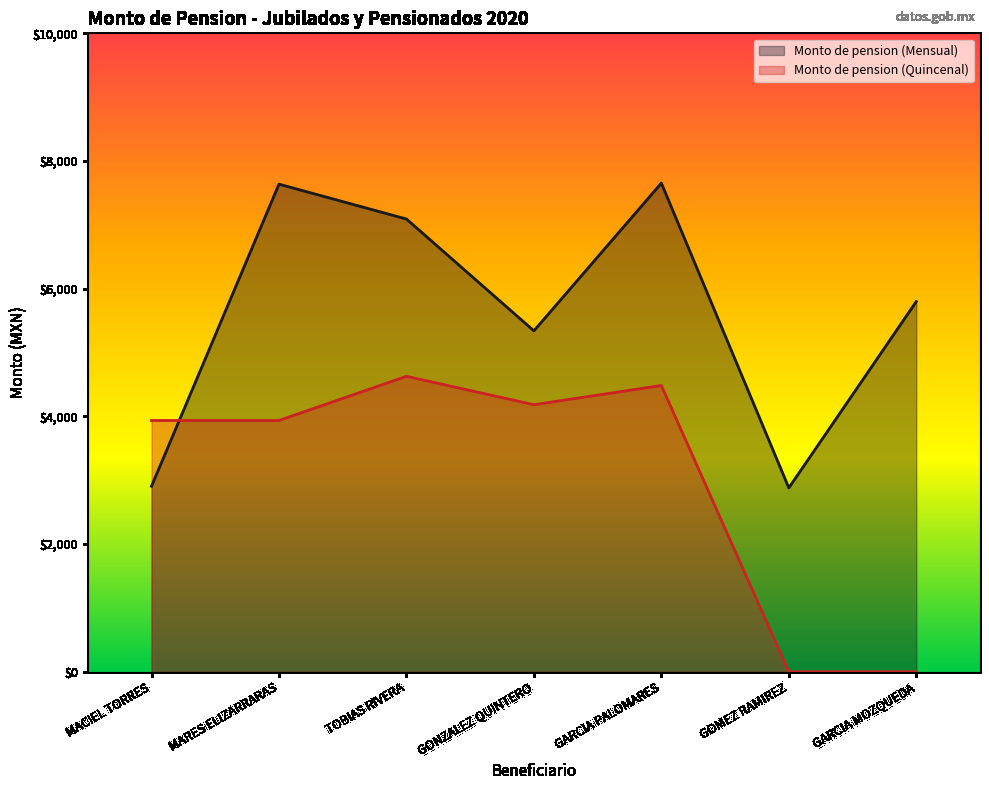

Between MACIEL TORRES and GONZALEZ QUINTERO, which series saw the biggest shift?

Monto de pension (Mensual)